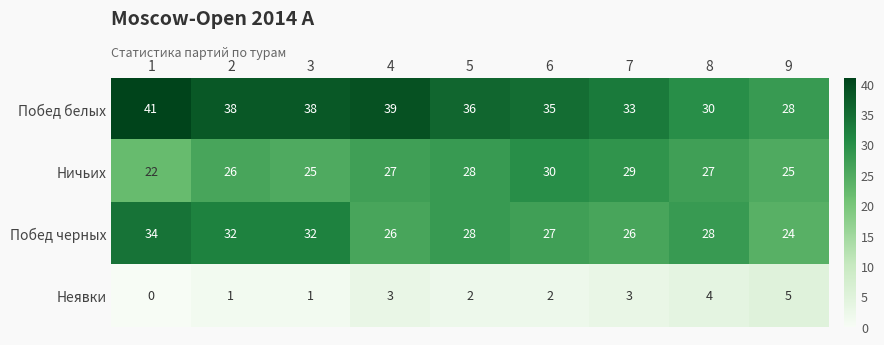

Which series has the widest spread of values?

Побед белых